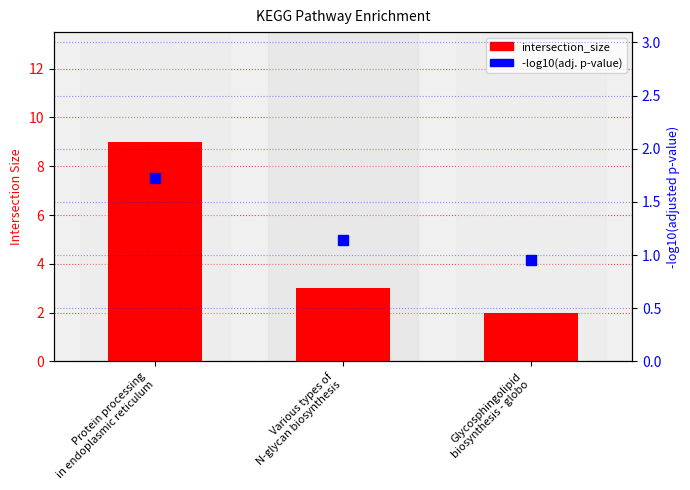

Which series has the largest total across all categories?

intersection_size